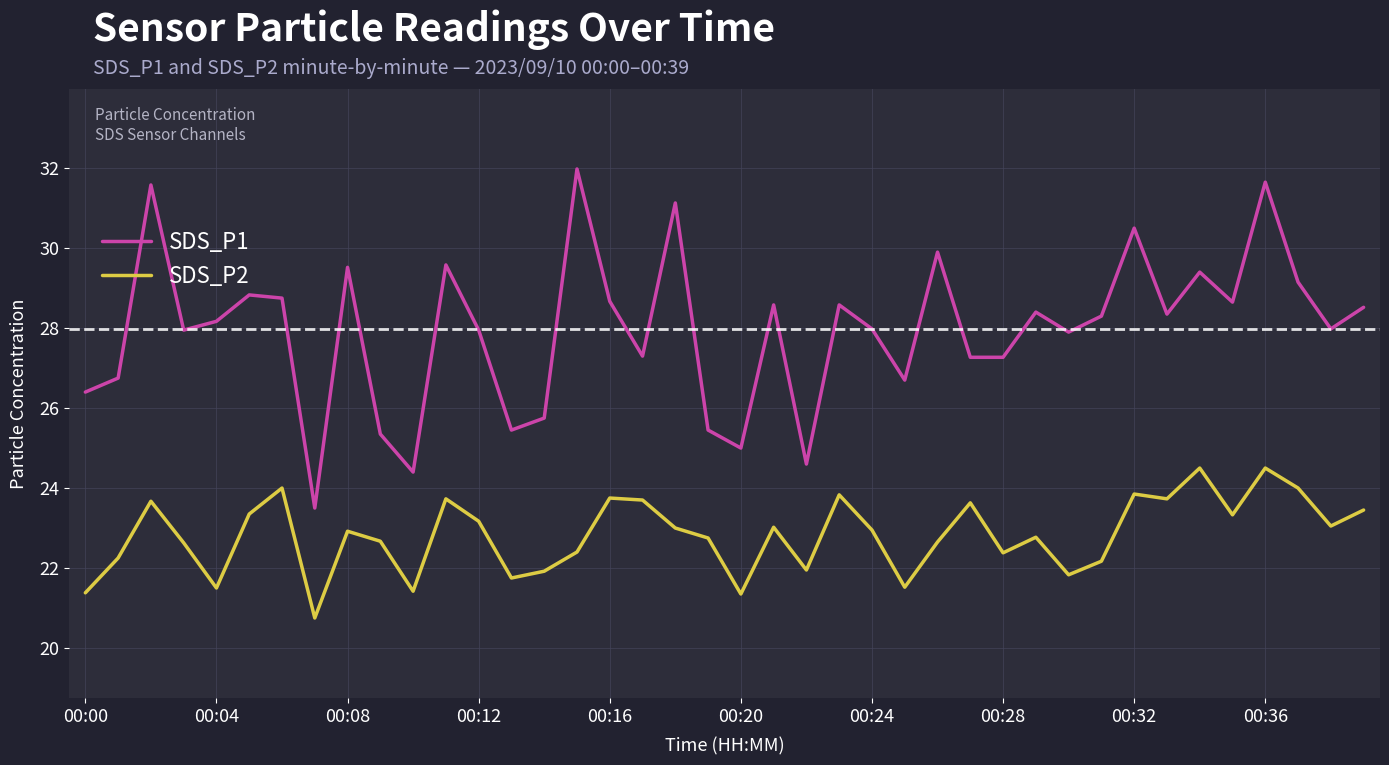

What is the highest value of the SDS_P1 series?

32.0